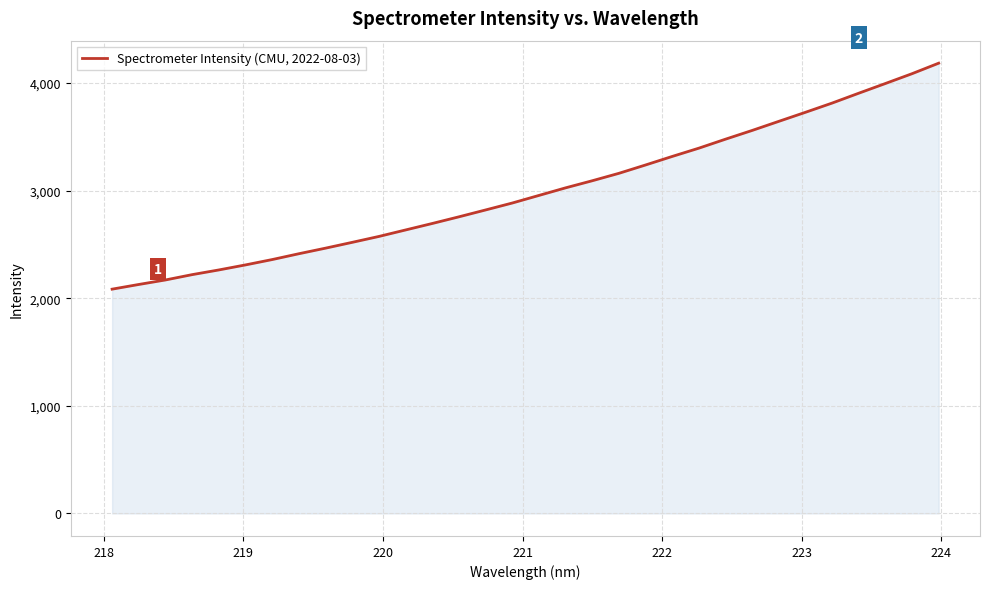

What is the maximum value shown in the chart?

4184.2